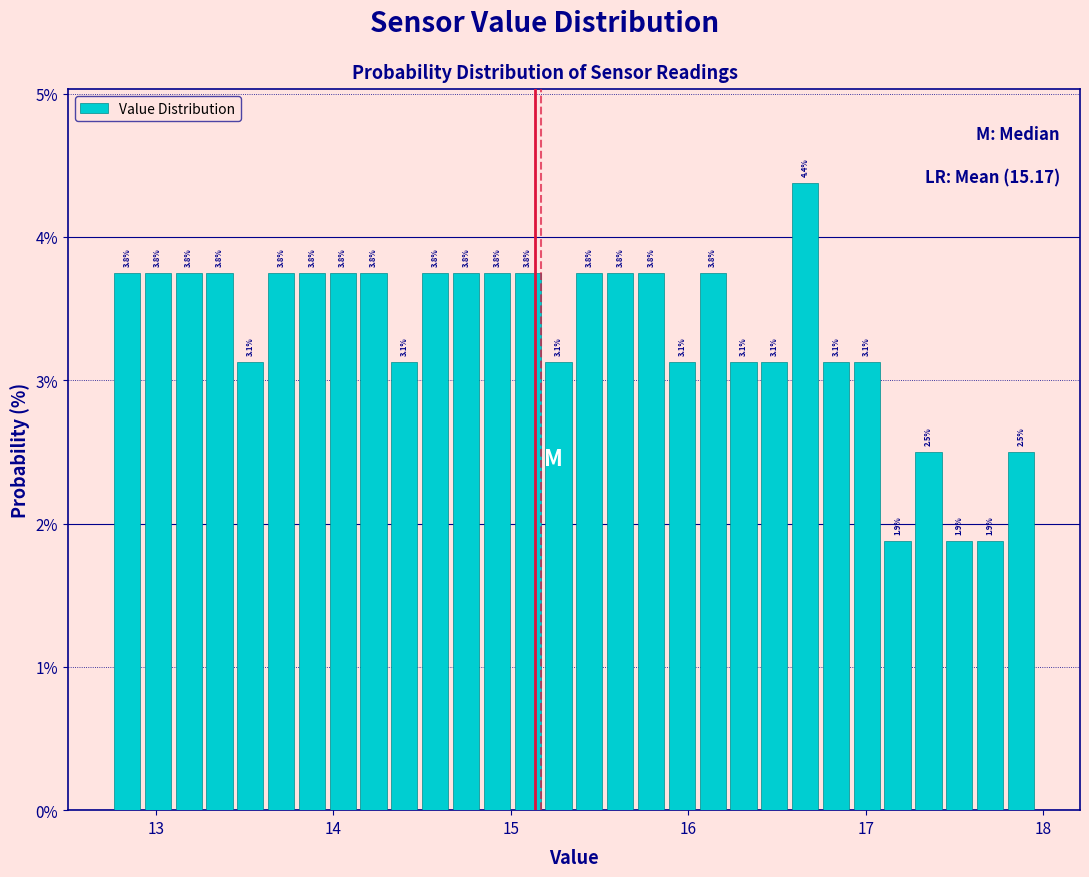

Around what value on the x-axis is the tallest bar? Give the approximate position of its centre, as read against the axis.

16.7